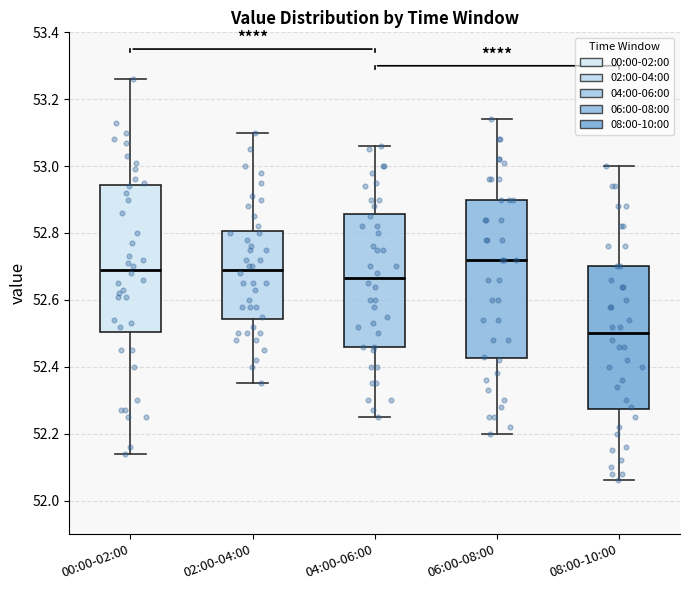

Reading left to right, transcribe this box plot: for each box, give where its median line is, the range the box spans, and where its two whiskers end, as read against the y-axis. The values are not printed on the chart, so give them approximately, as read against the axis.

00:00-02:00: median 52.70, box 52.50 to 52.94, whiskers 52.14 to 53.26
02:00-04:00: median 52.70, box 52.54 to 52.80, whiskers 52.36 to 53.10
04:00-06:00: median 52.66, box 52.46 to 52.86, whiskers 52.26 to 53.06
06:00-08:00: median 52.72, box 52.42 to 52.90, whiskers 52.20 to 53.14
08:00-10:00: median 52.50, box 52.28 to 52.70, whiskers 52.06 to 53.00